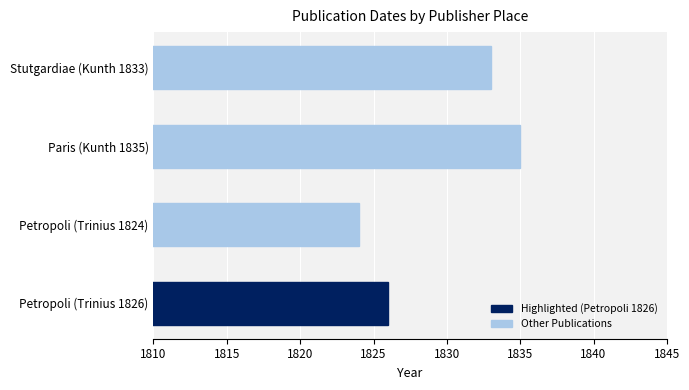

At which label is the value closest to 1829?

Petropoli (Trinius 1826)